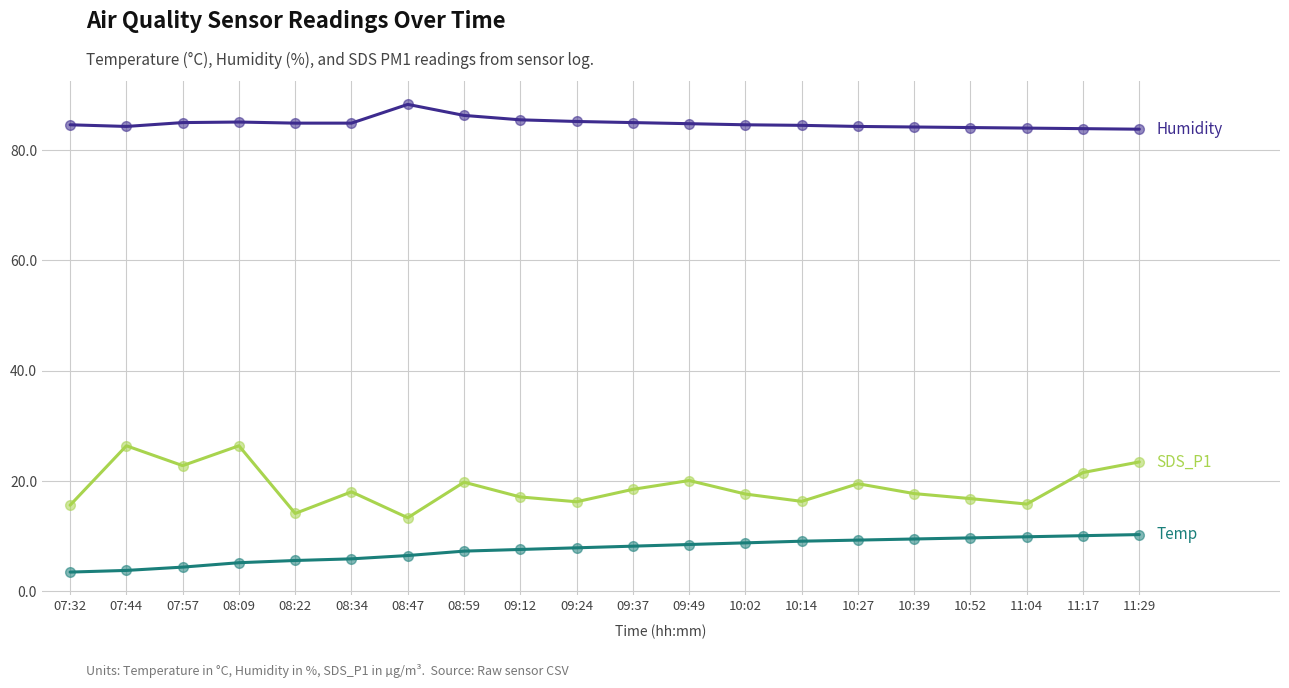

What is the total value across all series at 10:27?

113.1